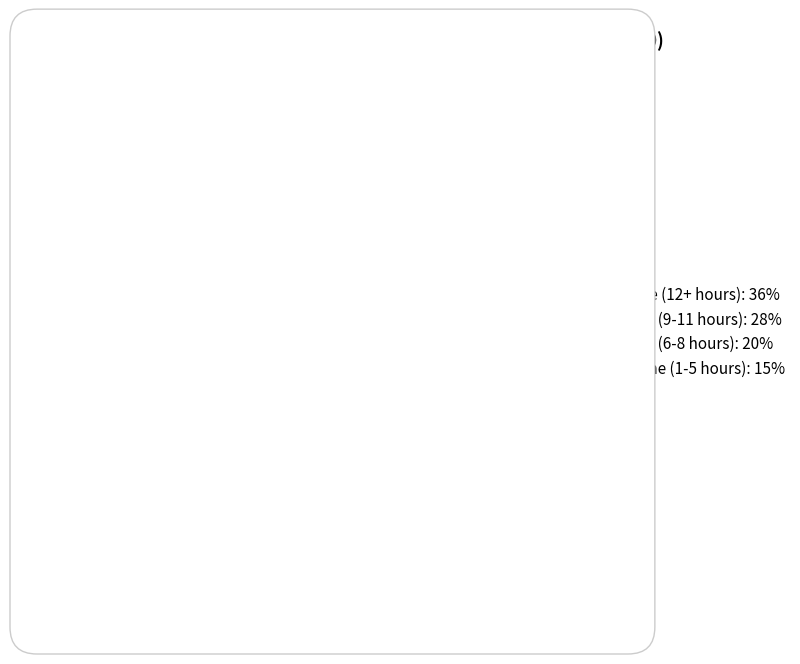

Is 3/4 Time (9-11 hours) the majority of the pie?

No